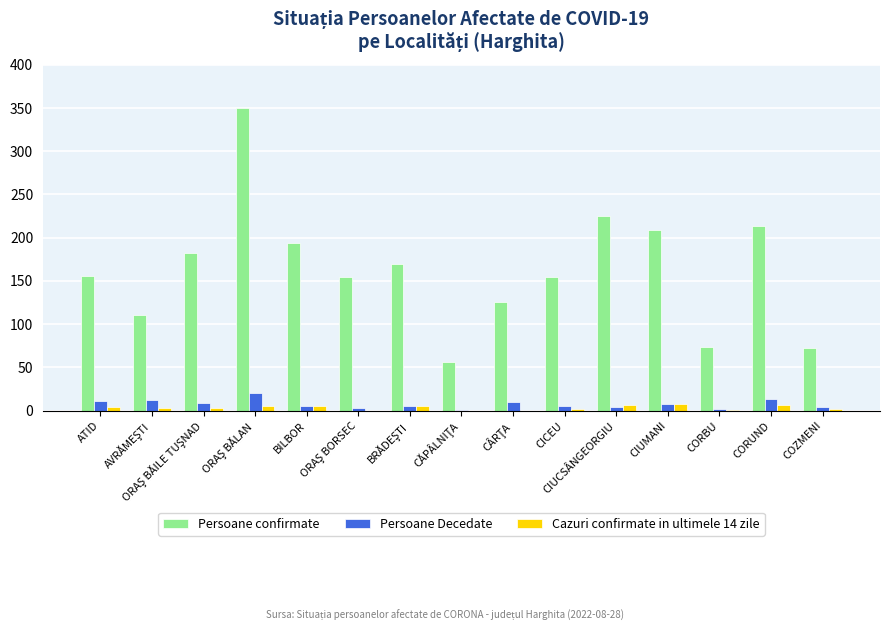

Does the chart contain stacked bars?

No